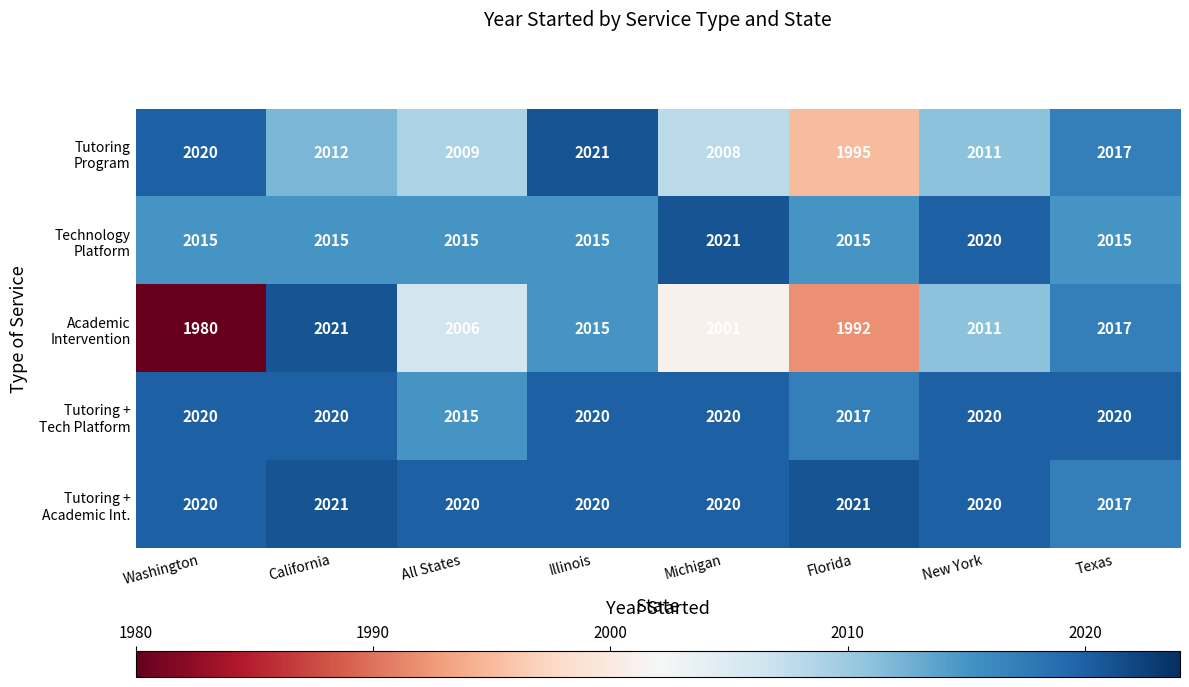

What is the spread (max minus min) of values at California?

9